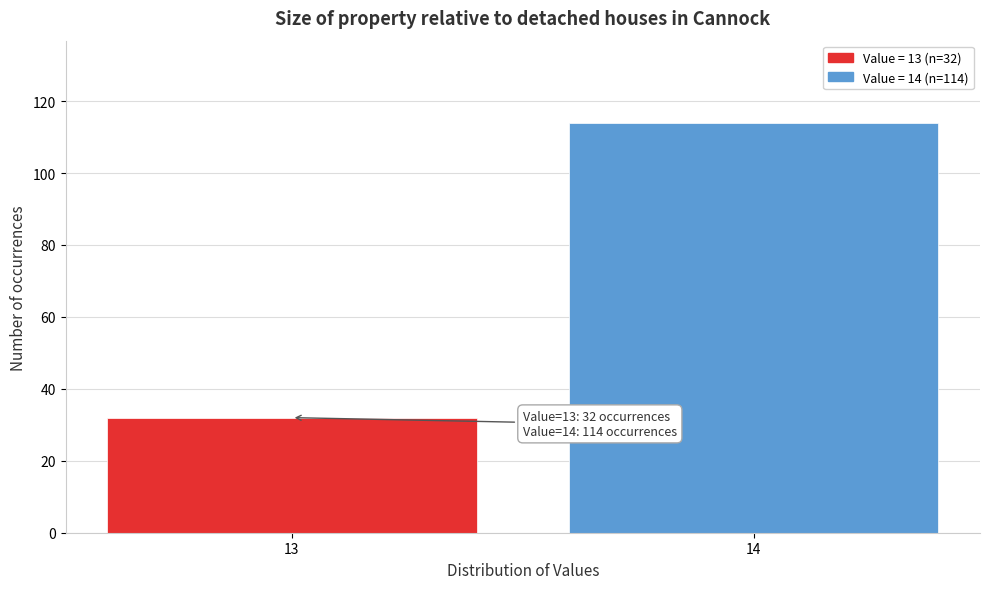

Reading right to left, transcribe all the data shown in this chart.

14=114	13=32